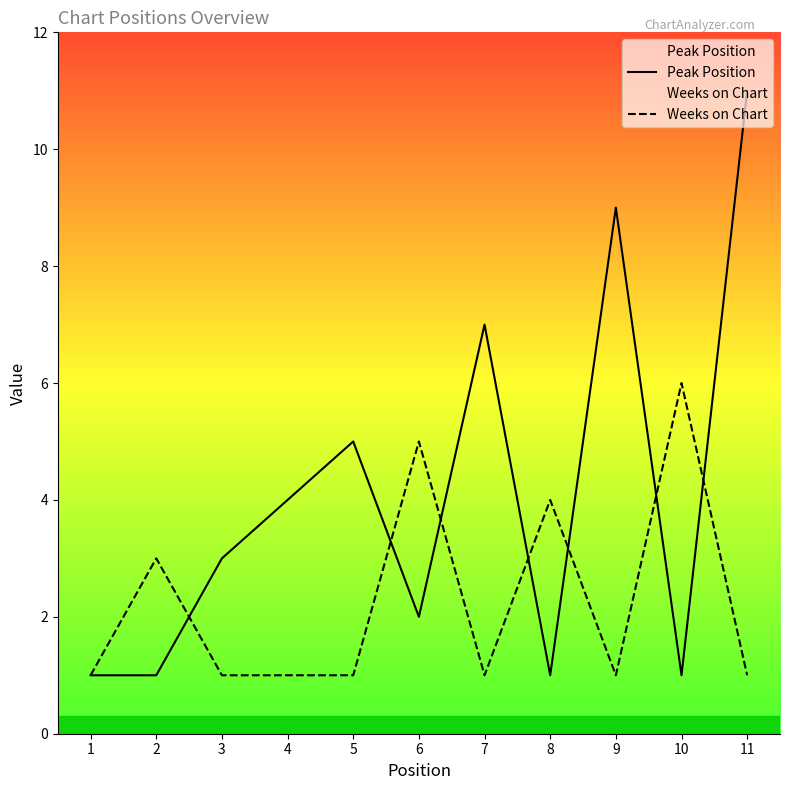

At which category is the sum across all series the highest?

11